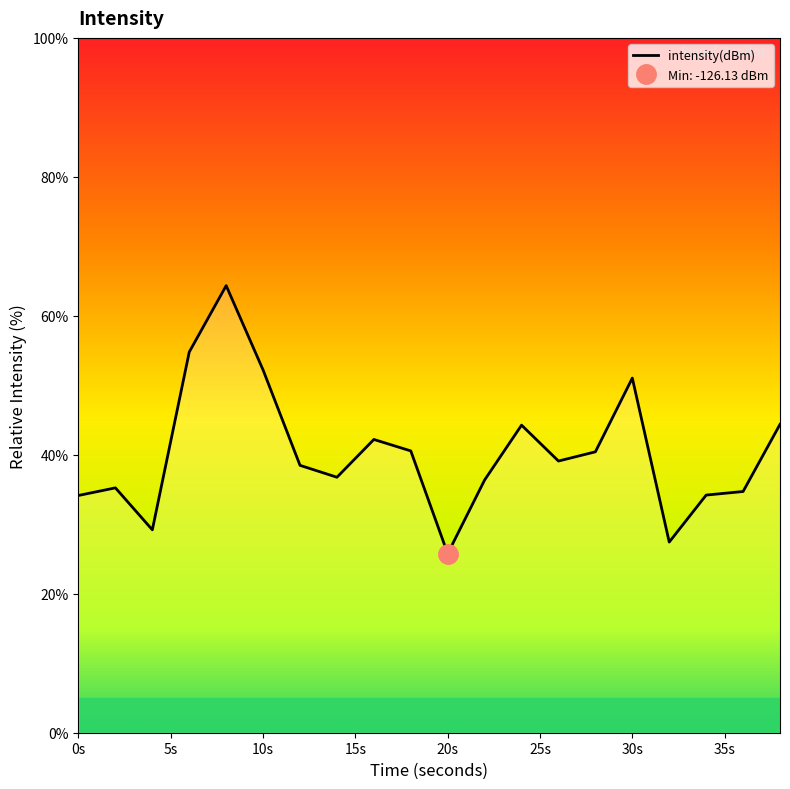

True or false: the data shows 64.3 at 8.

True